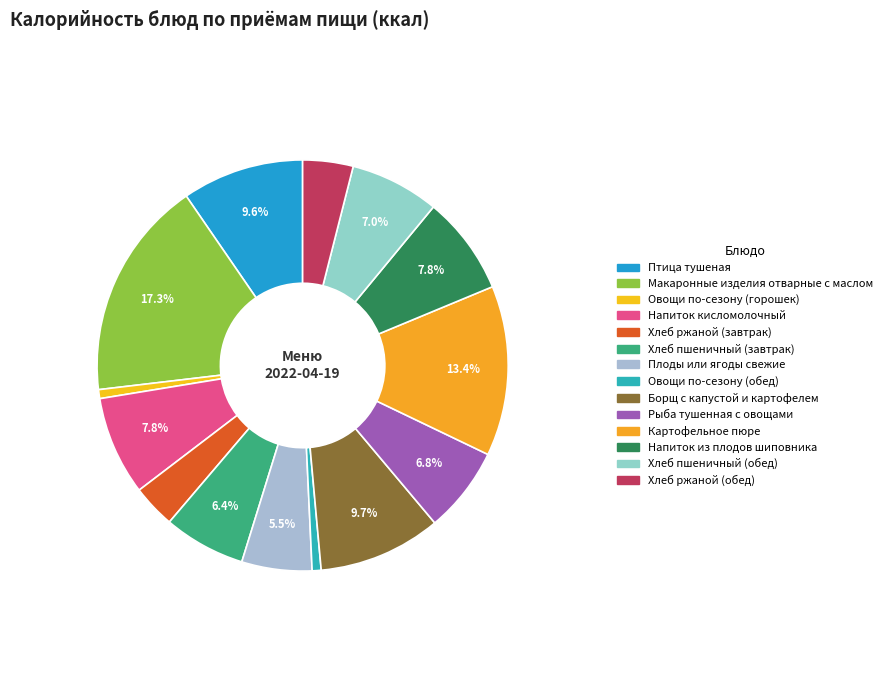

How many slices are in this pie chart?

14